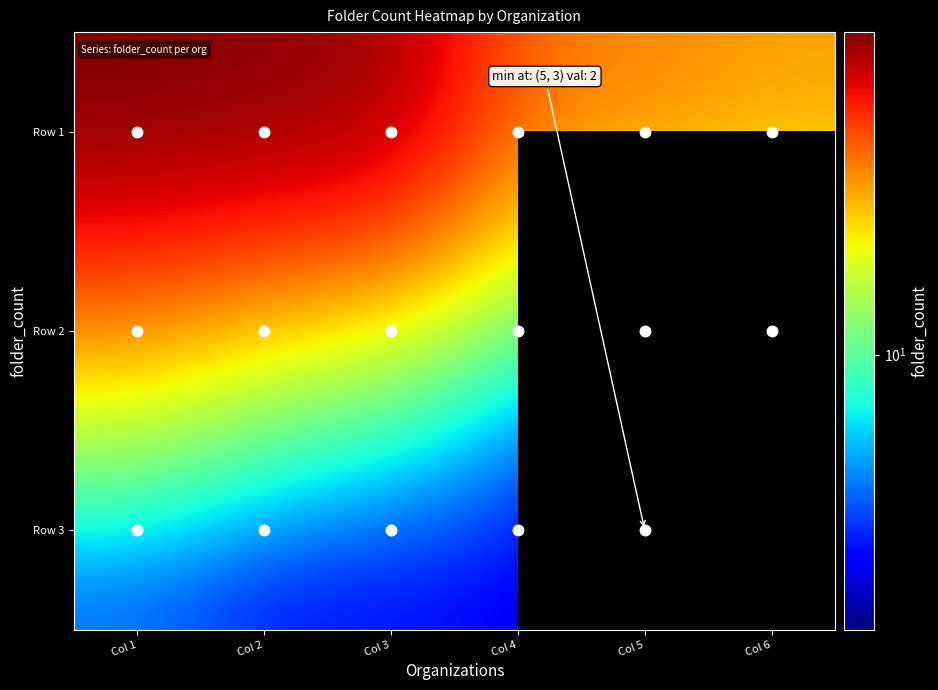

Count the number of categories in the chart.

6